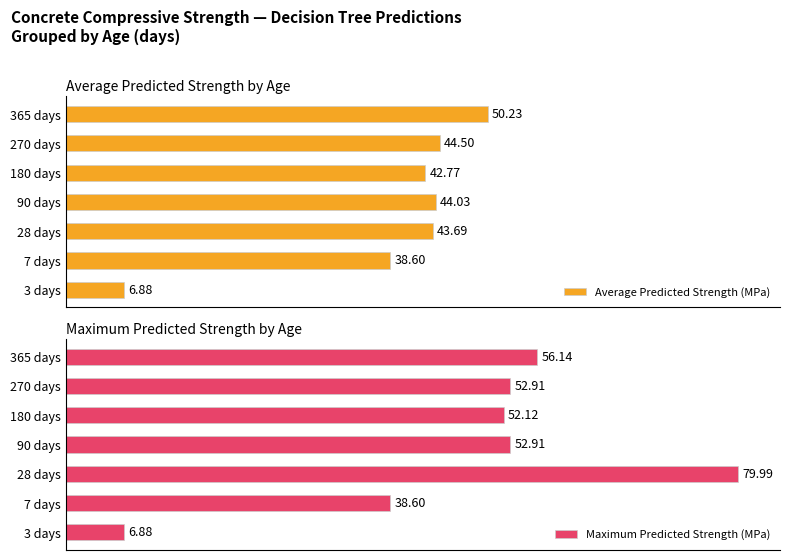

Rank the series by their average value, from highest to lowest.

Maximum Predicted Strength (MPa), Average Predicted Strength (MPa)